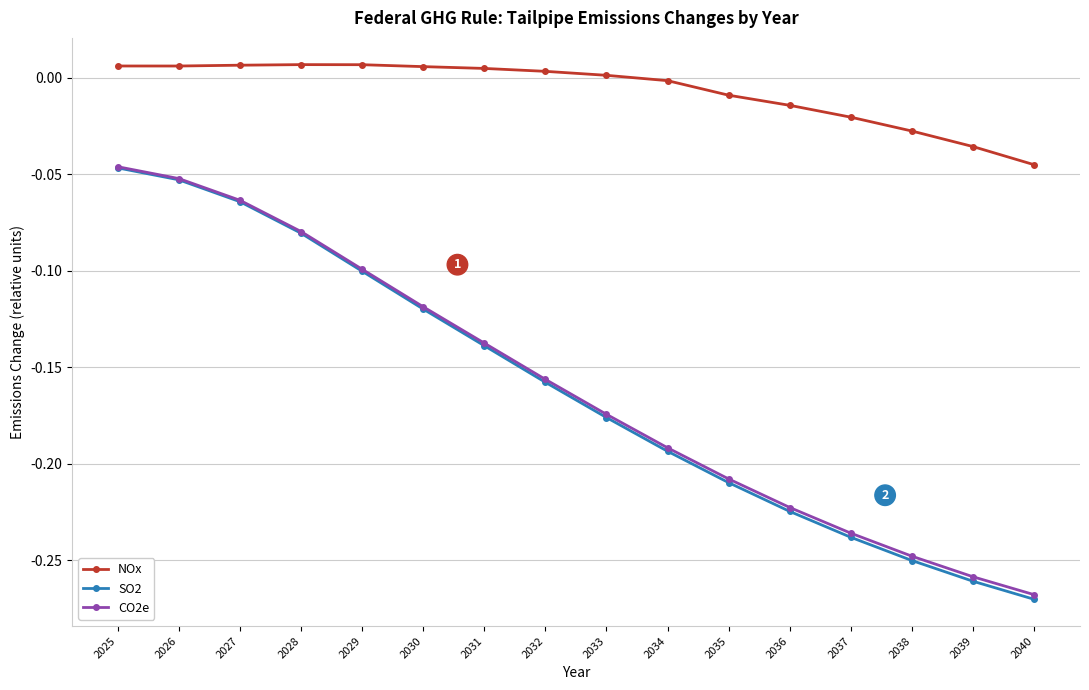

Is this an area chart (filled region under the line)?

No